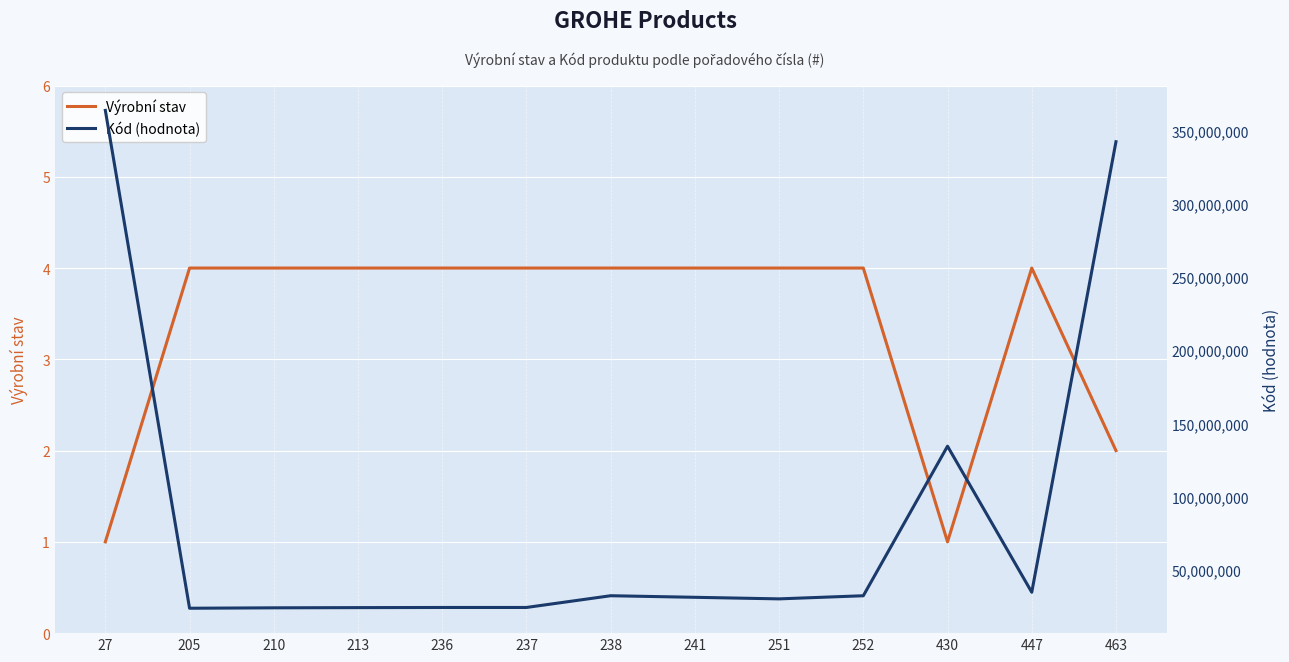

Is this an area chart (filled region under the line)?

No